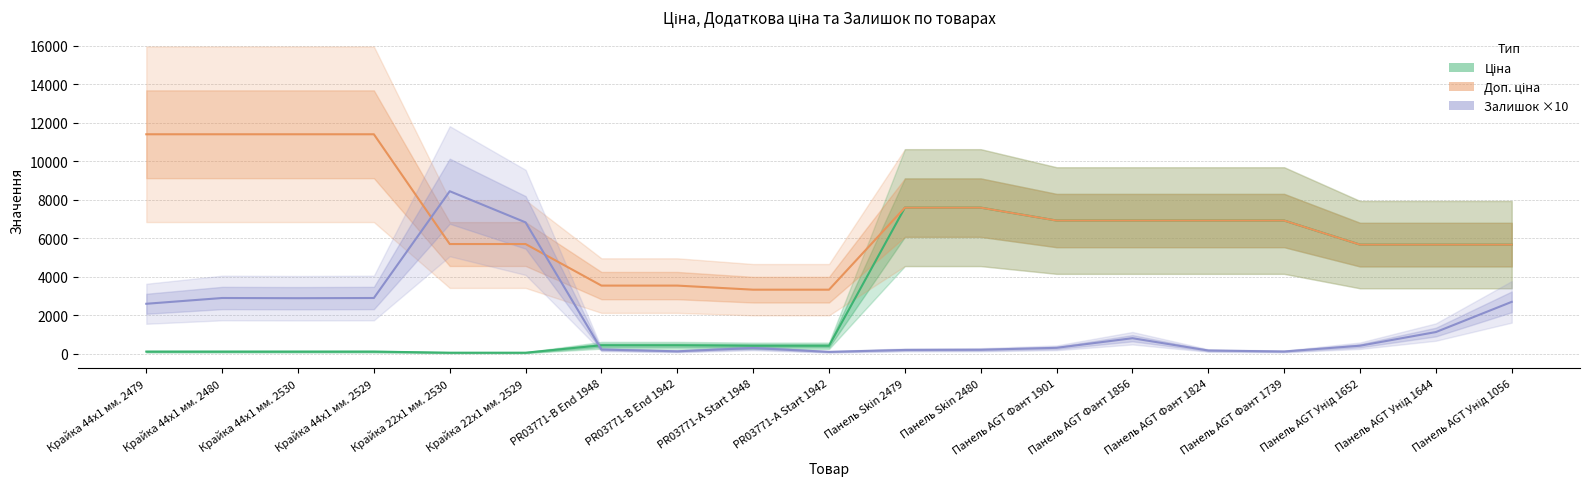

How many values in the Доп. ціна series are below 6925?

9